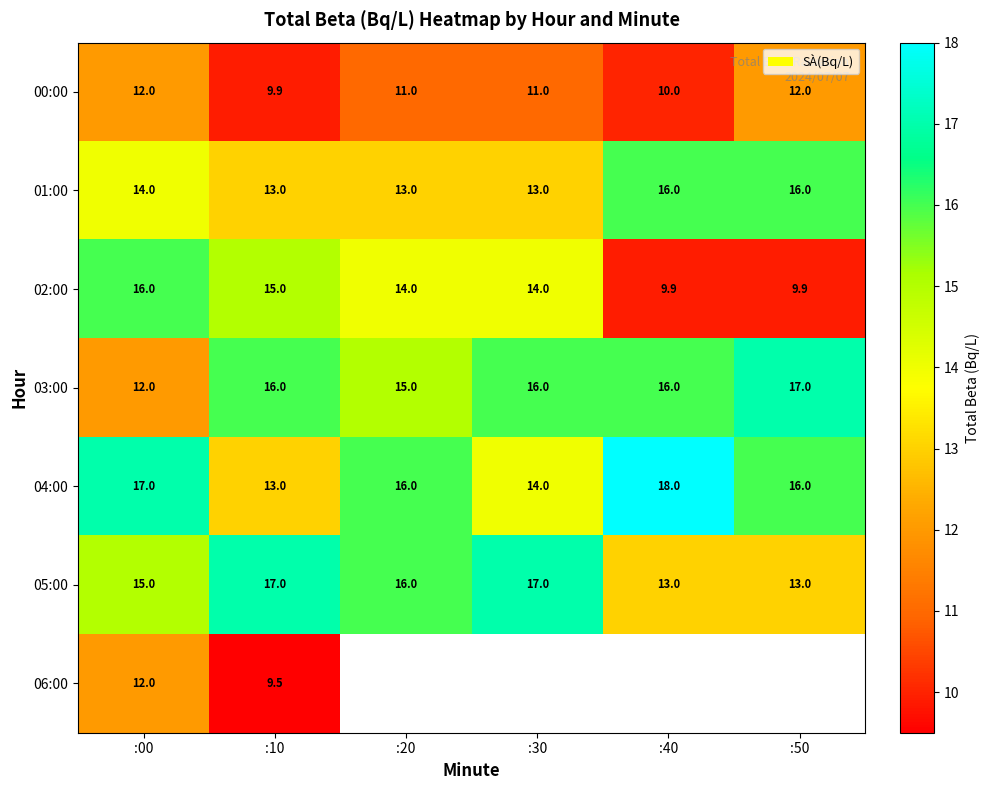

What is the approximate value of 04:00 at :30?

14.0